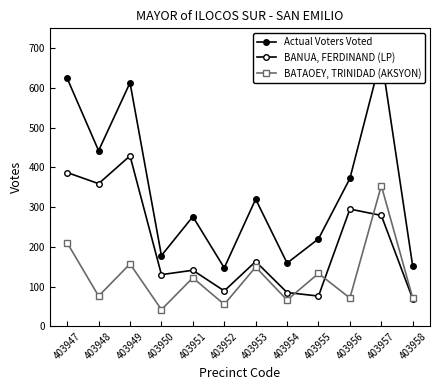

The BATAOEY, TRINIDAD (AKSYON) series shows 65 at 403953. True or false?

False